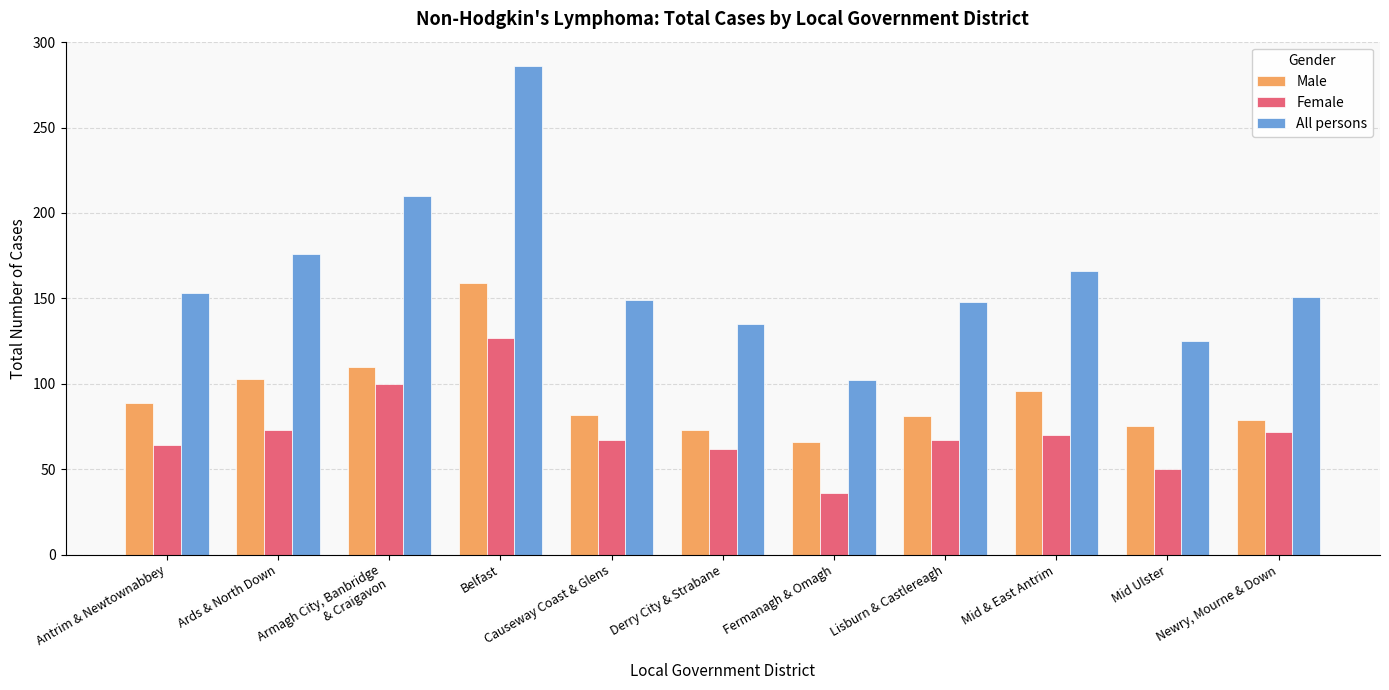

What is the sum of the All persons values at Lisburn & Castlereagh and Armagh City, Banbridge
& Craigavon?

358